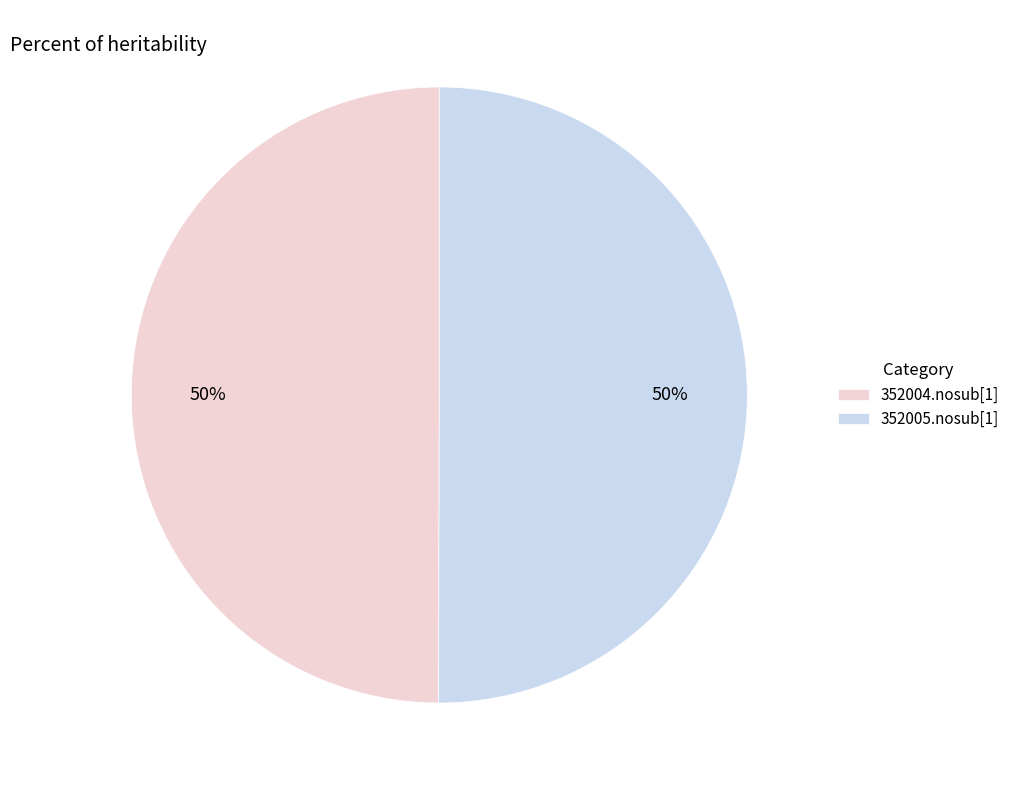

Is it true that 352004.nosub[1] is 39% of the pie?

False